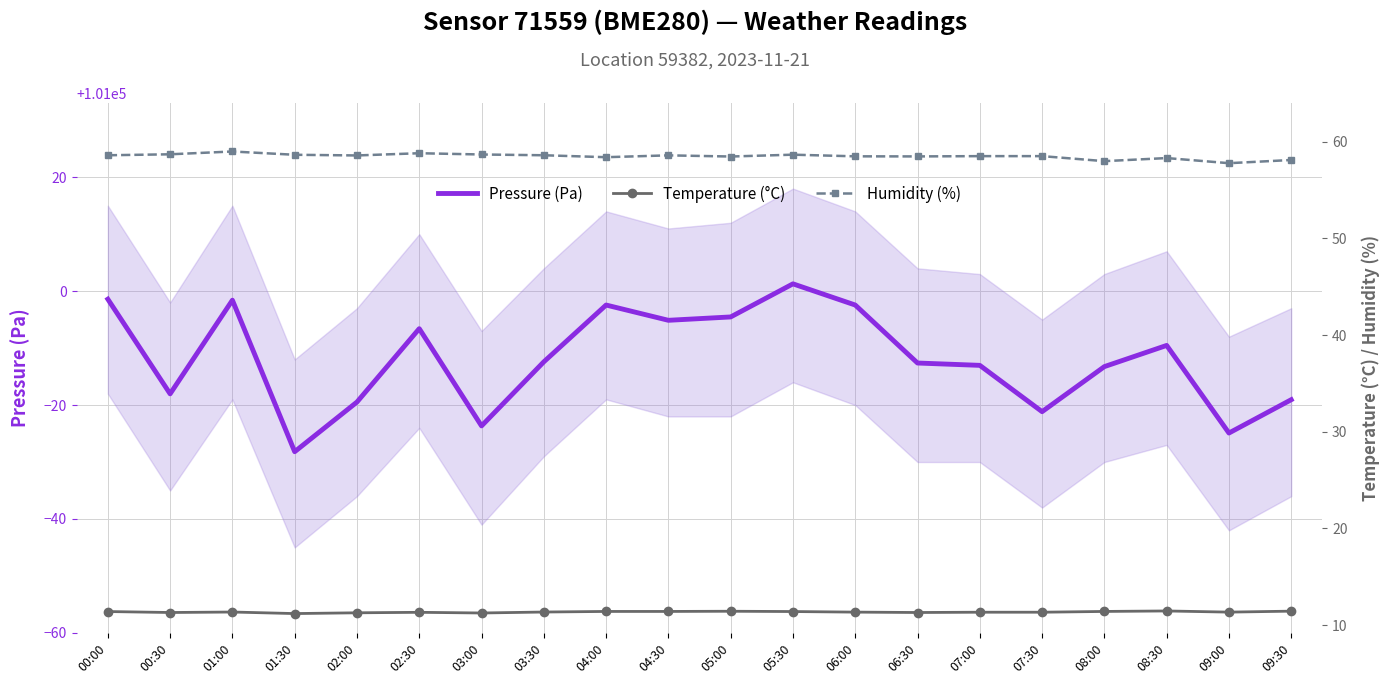

Read the Temperature (°C) value at 07:00.

11.3